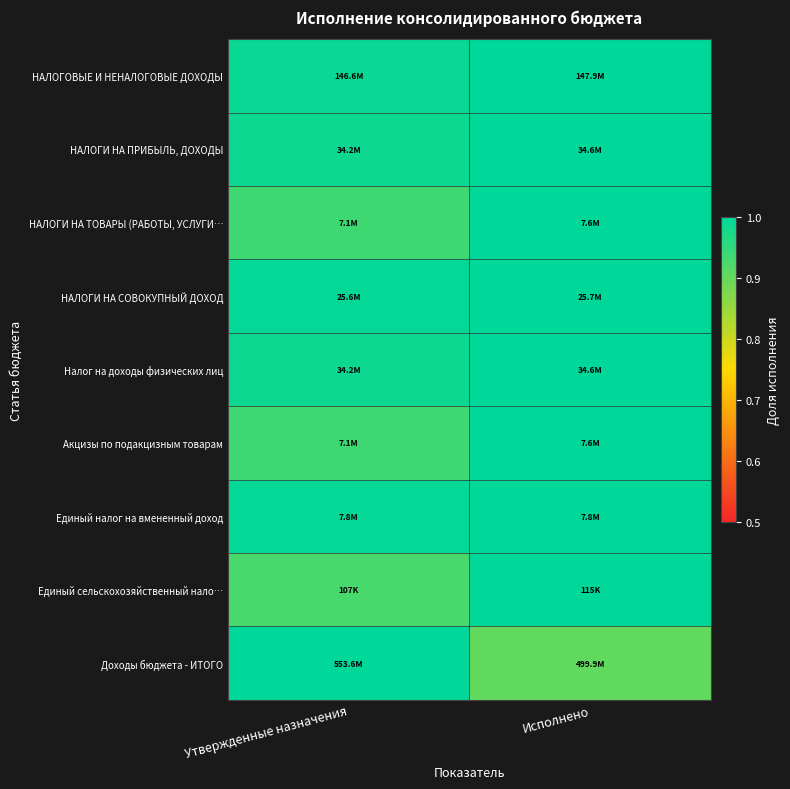

Which series has the largest range (max minus min)?

Доходы бюджета - ИТОГО